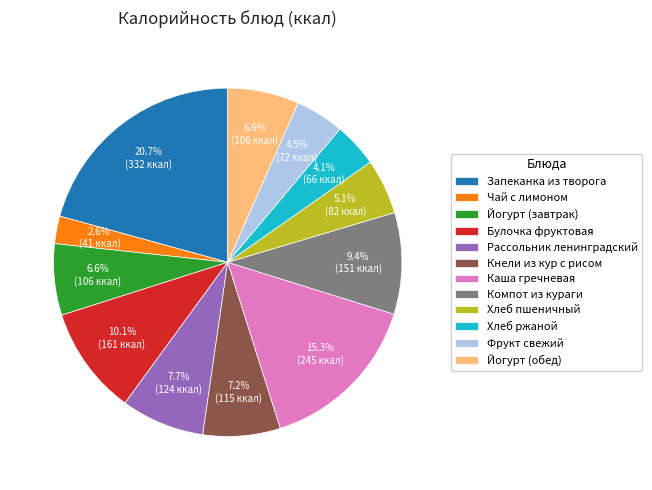

What is the ratio of the value at Компот из кураги to the value at Йогурт (обед)?

1.4